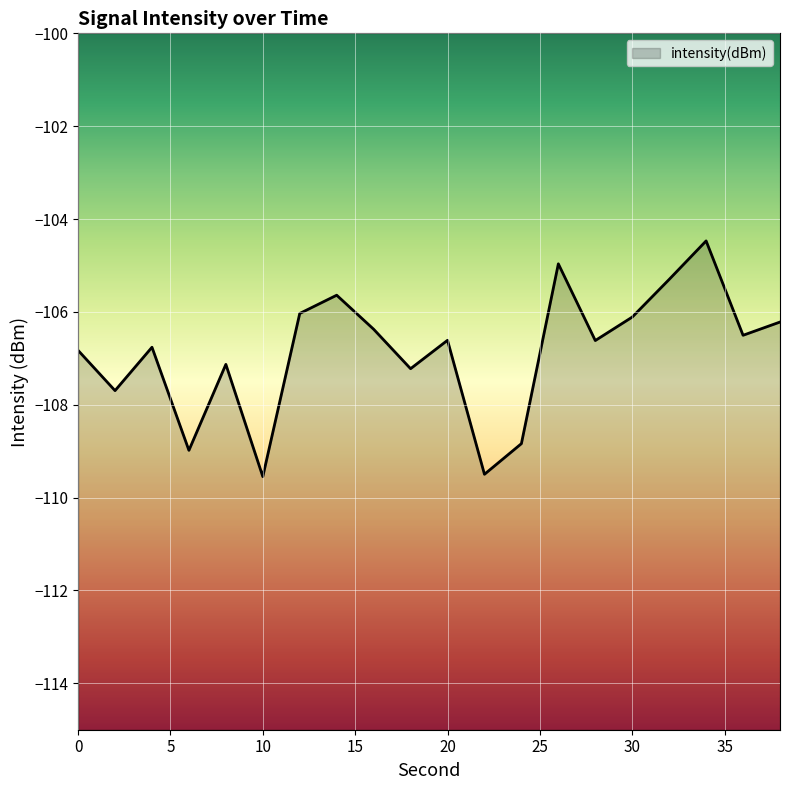

What is the difference between the maximum and second lowest values?

5.0